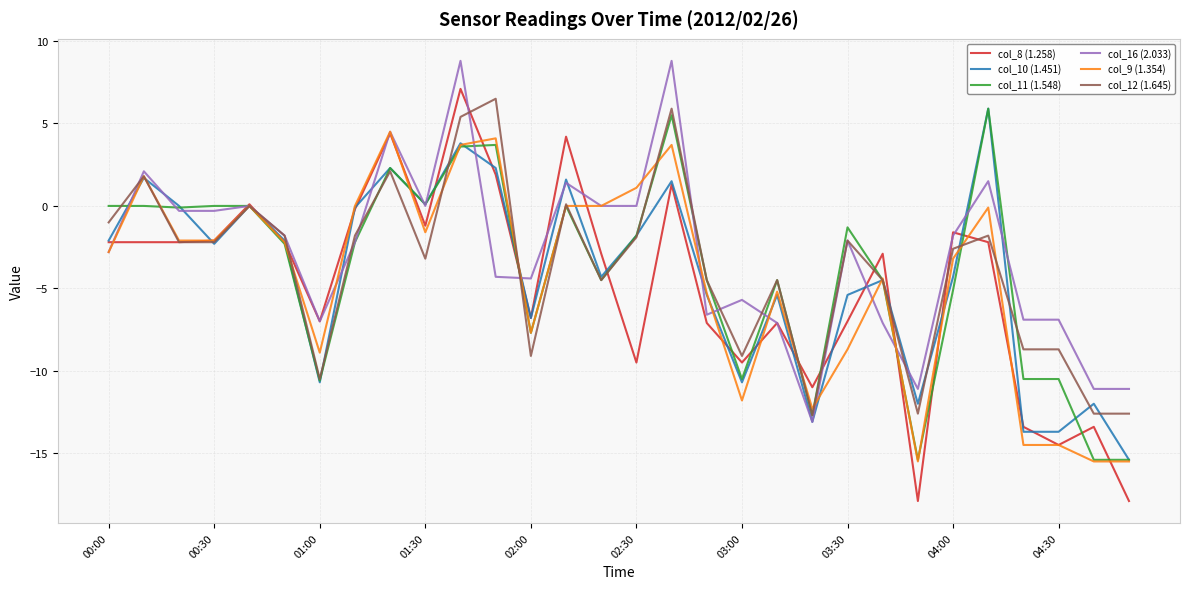

Which series has the widest spread of values?

col_8 (1.258)